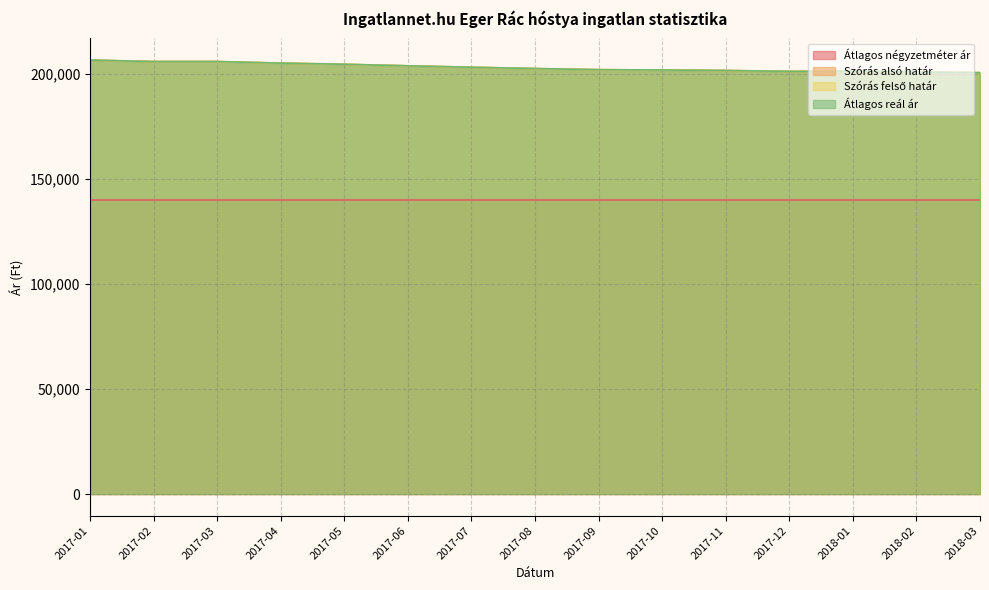

What is the greatest value displayed?

206749